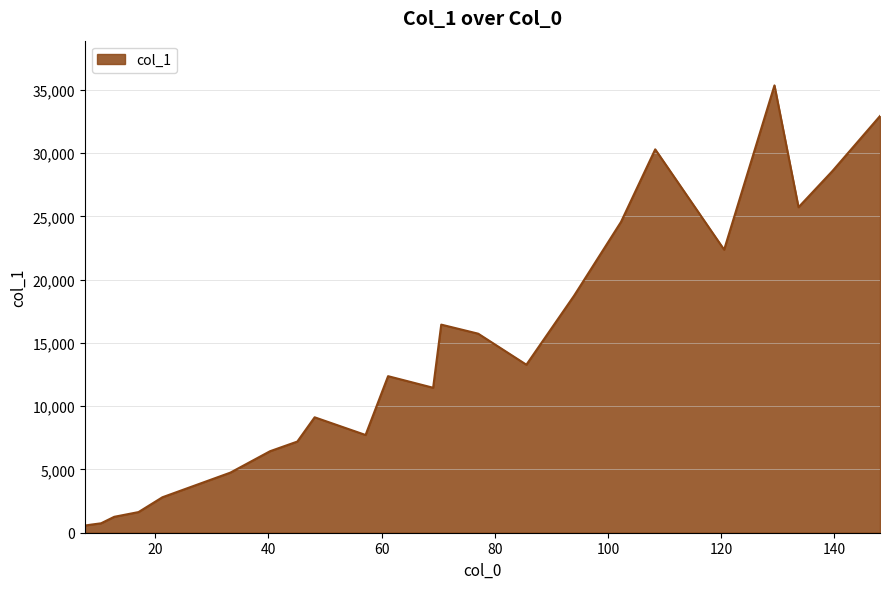

What is the greatest value displayed?

35342.8